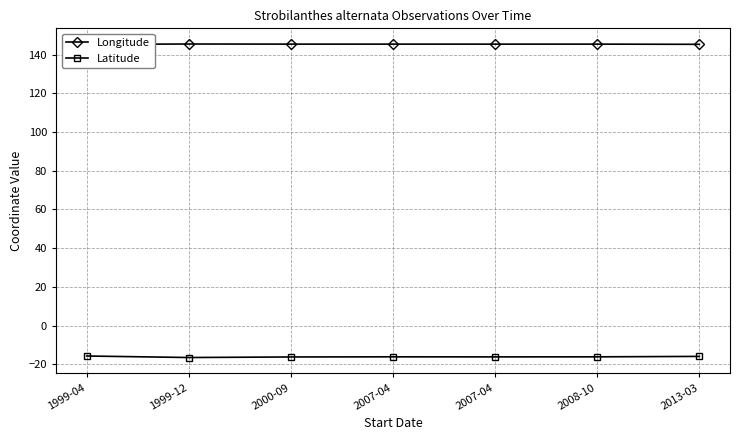

Is this an area chart (filled region under the line)?

No